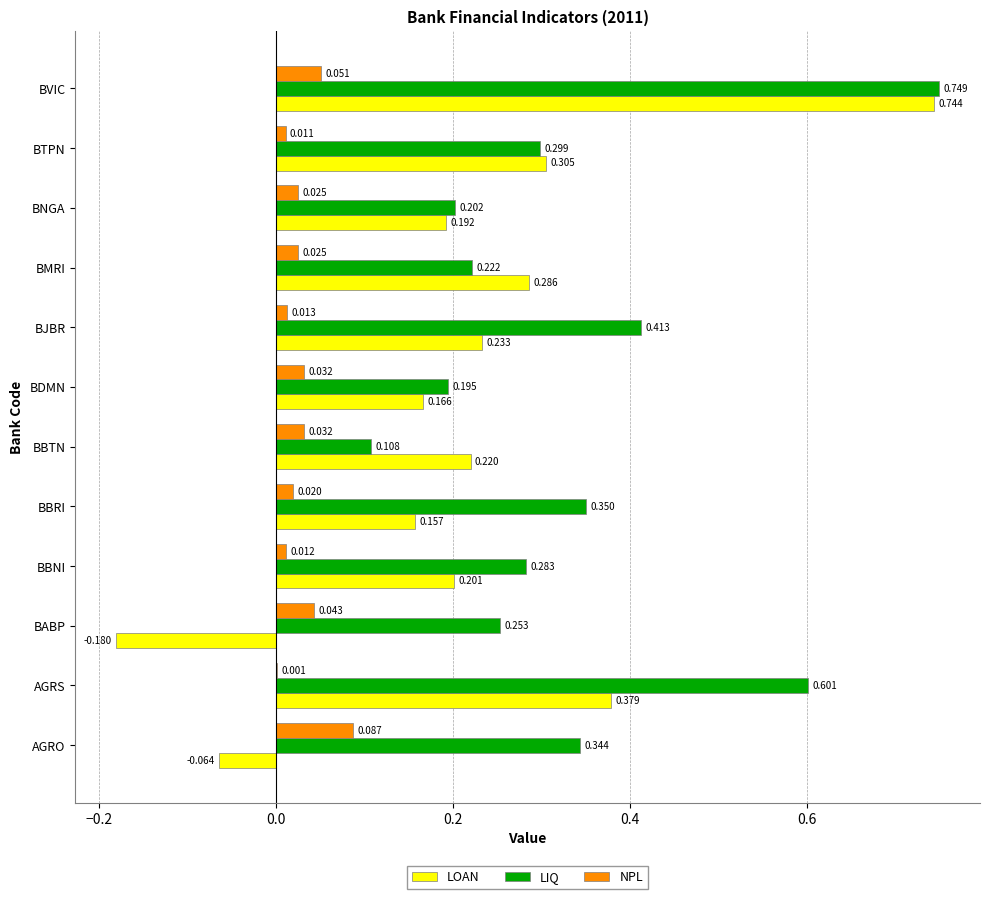

At which label is LOAN closest to 0?

AGRO